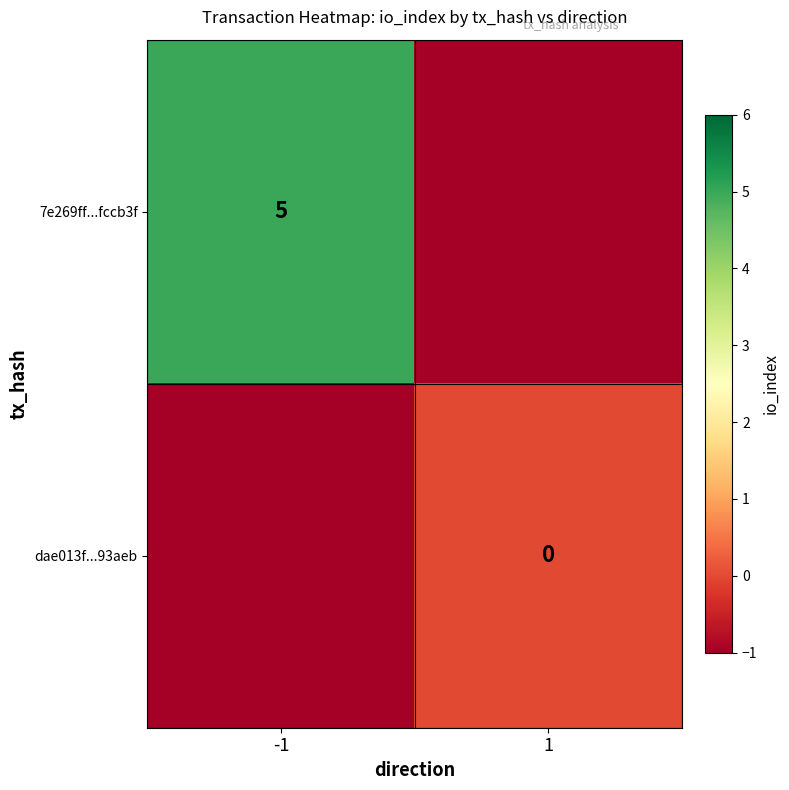

What is the minimum value shown in the chart?

-1